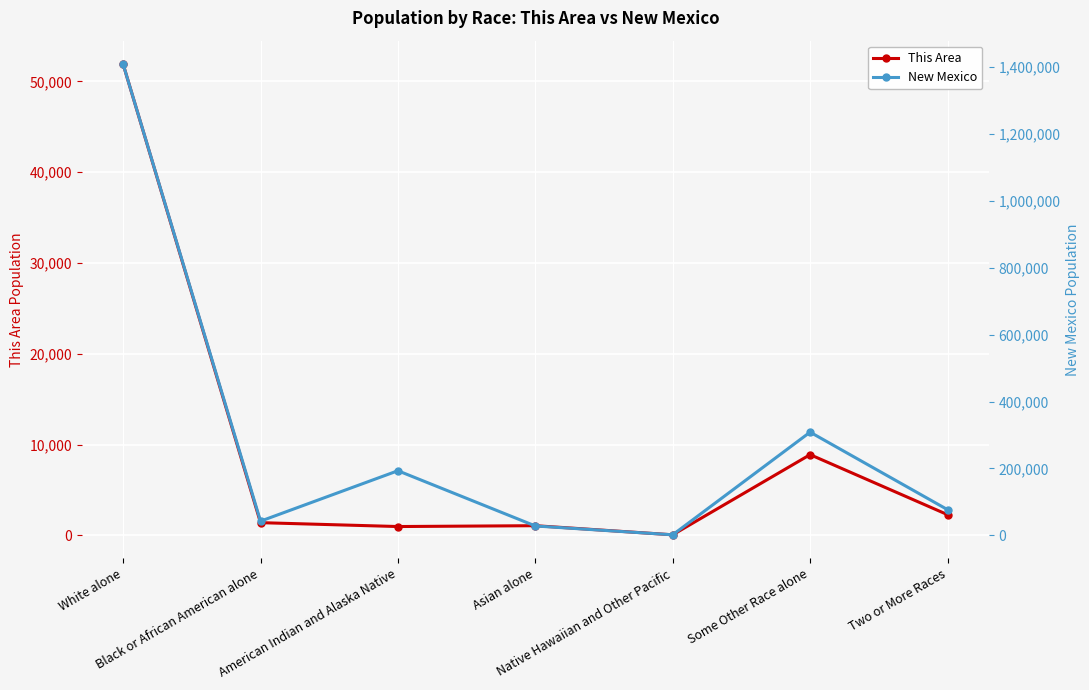

What are all the series names shown in the legend?

This Area, New Mexico